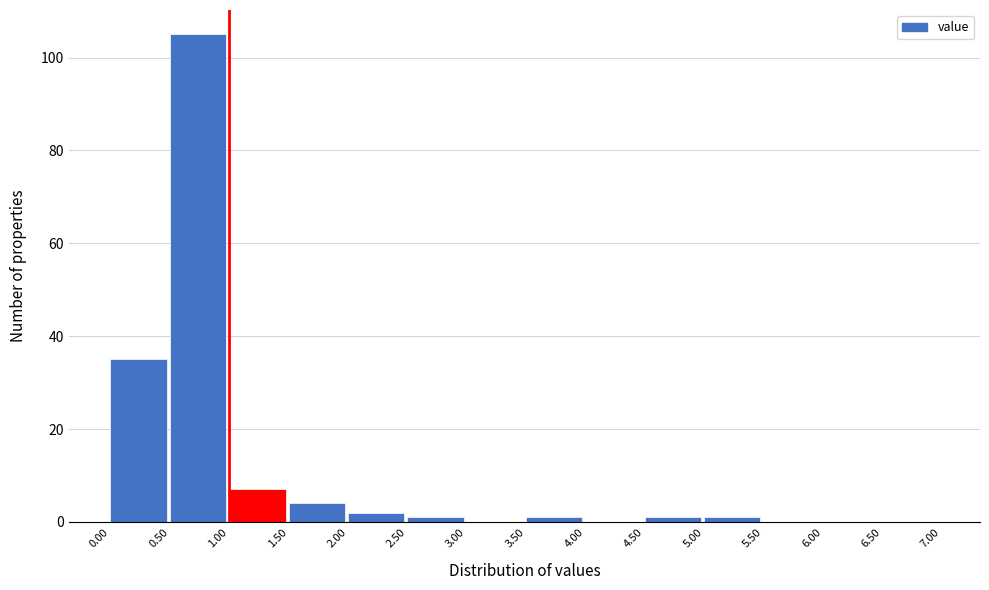

What is the height of the bar covering 0.50 to 1.00 on the x-axis? The values are not printed on the chart, so give them approximately, as read against the axis.

106